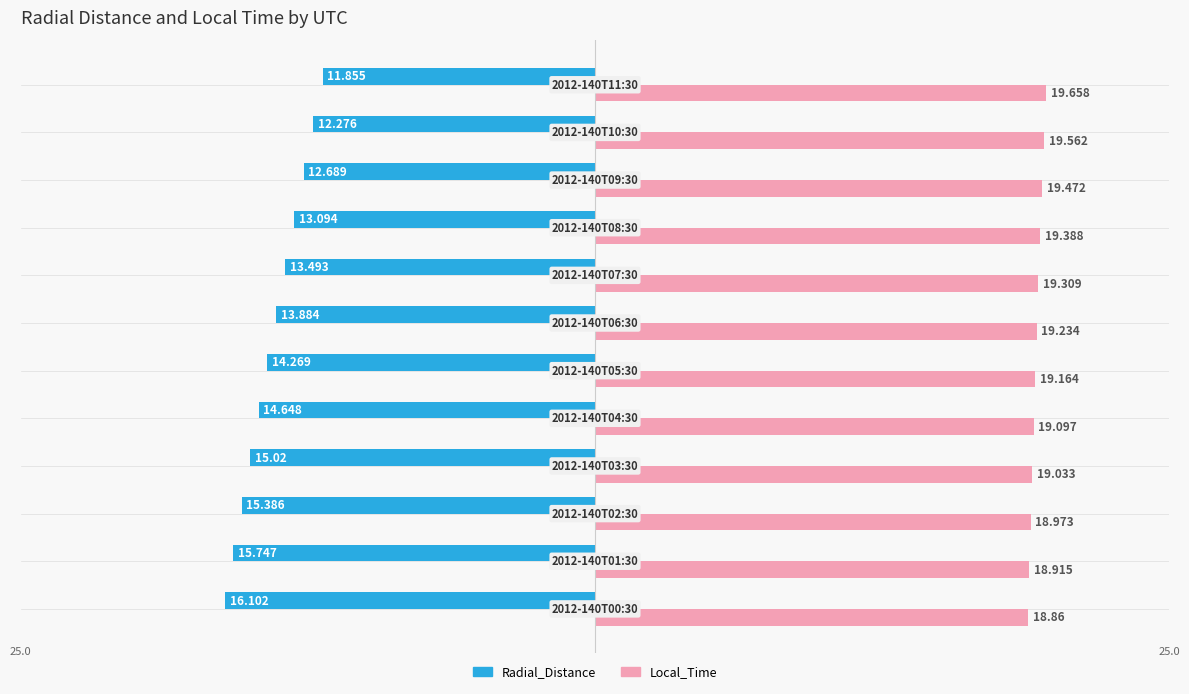

Does the chart contain any negative values?

No